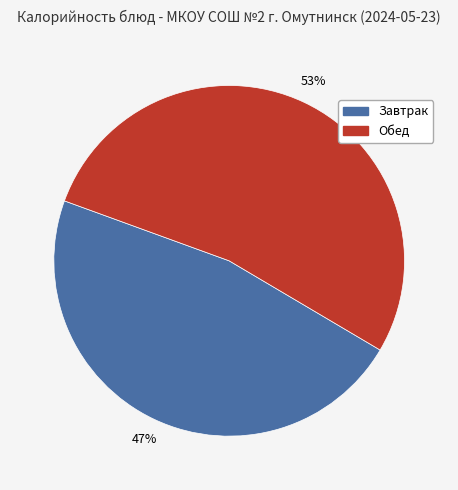

How many slices are in this pie chart?

2